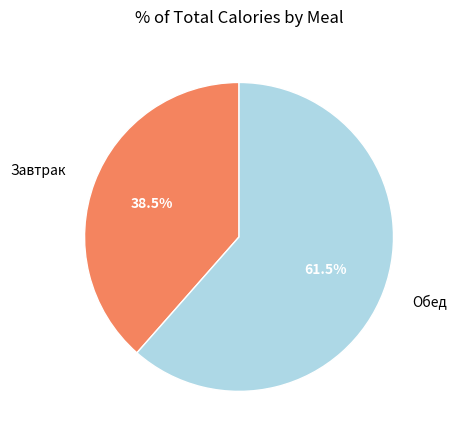

Combined, do Обед and Завтрак account for over 50%?

Yes